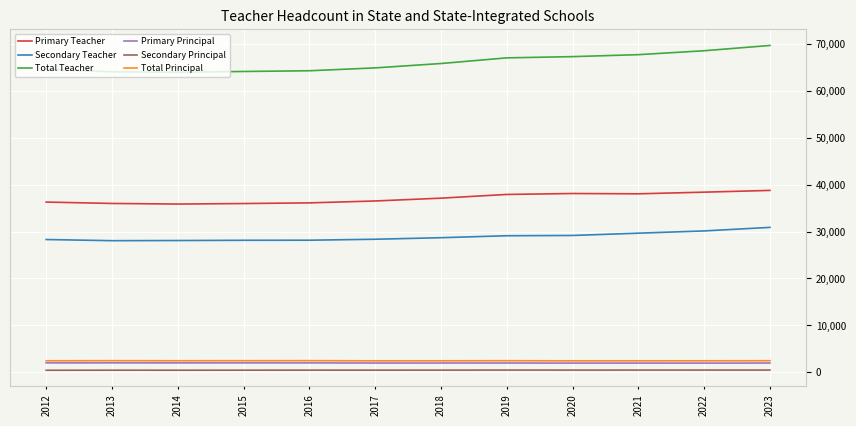

Which series has the largest total across all categories?

Total Teacher